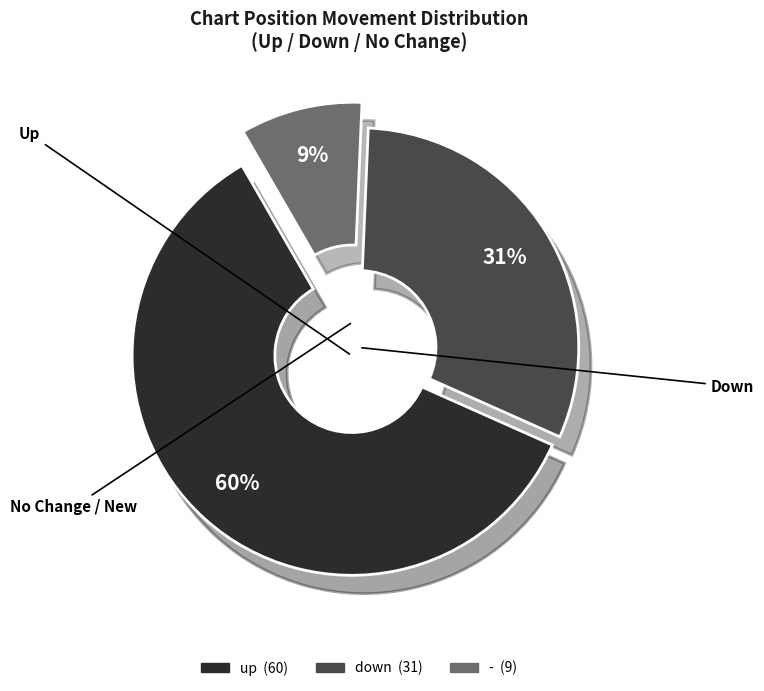

What is the ratio of the value at up to the value at down?

1.9